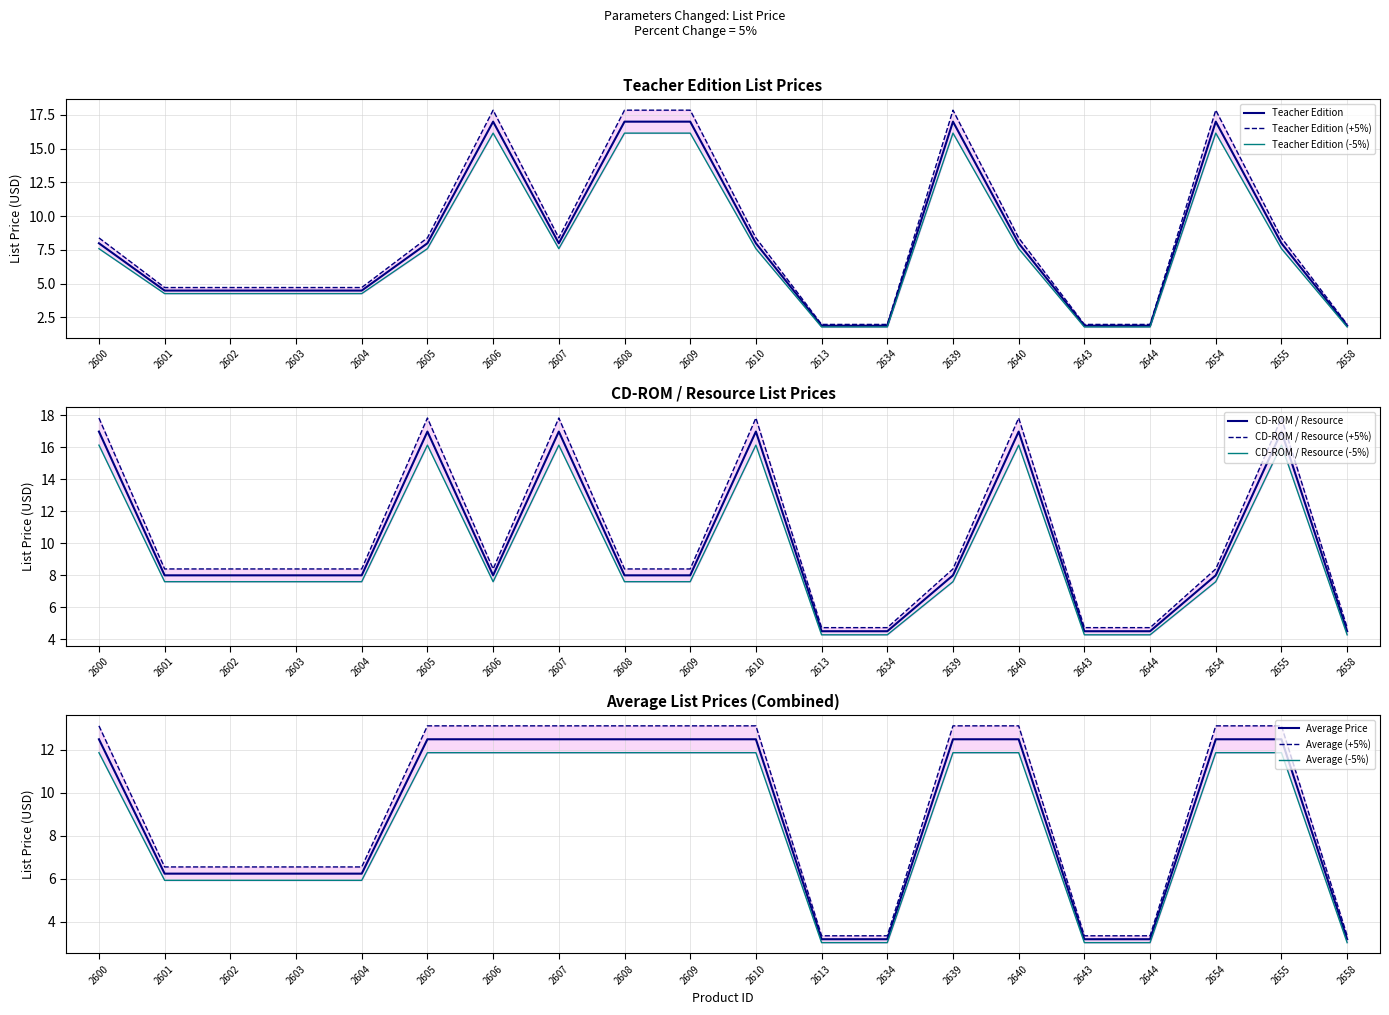

True or false: Teacher Edition has a value of 4.5 at 2602.

True